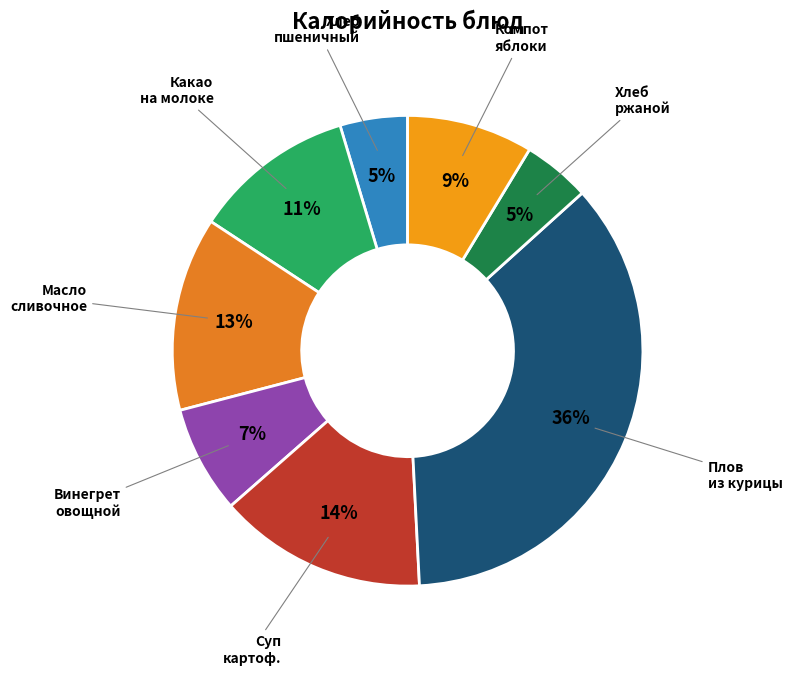

Count the number of slices in the pie.

8